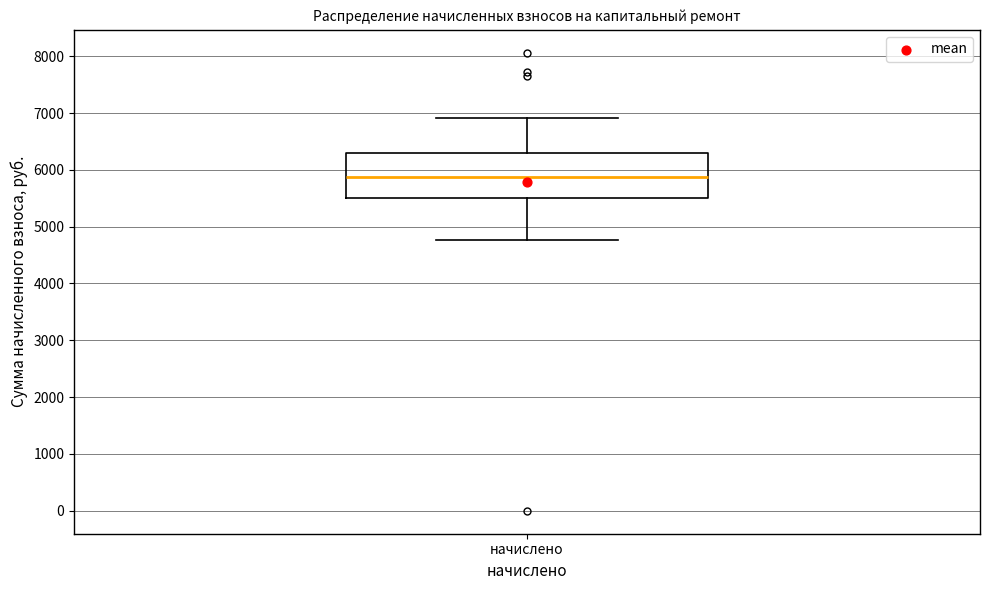

Transcribe this box plot: give where the median line is, the range the box spans, and where the two whiskers end, as read against the y-axis. The values are not printed on the chart, so give them approximately, as read against the axis.

median 5900, box 5500 to 6300, whiskers 4800 to 6900